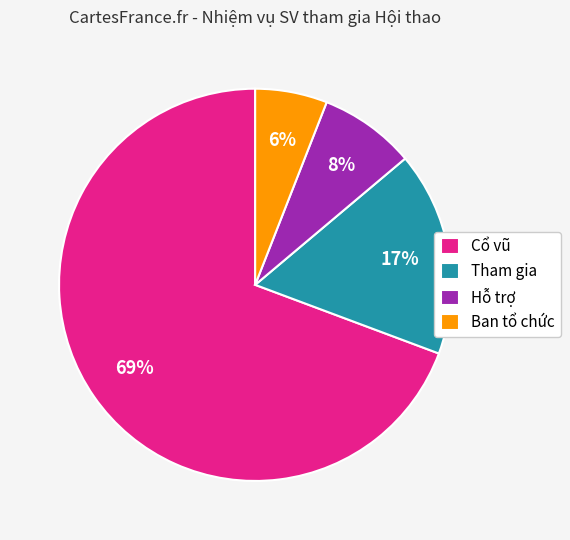

To the nearest percent, what percentage of the pie is Ban tổ chức?

6%